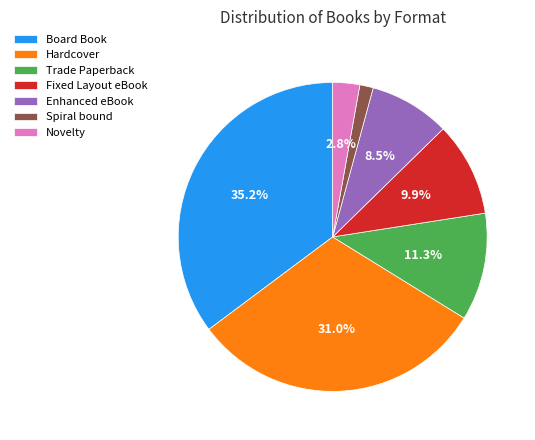

How many segments does this pie chart have?

7